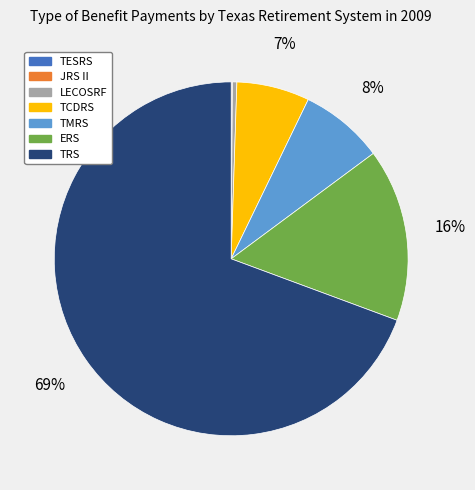

To the nearest percent, what is the average slice percentage?

14%